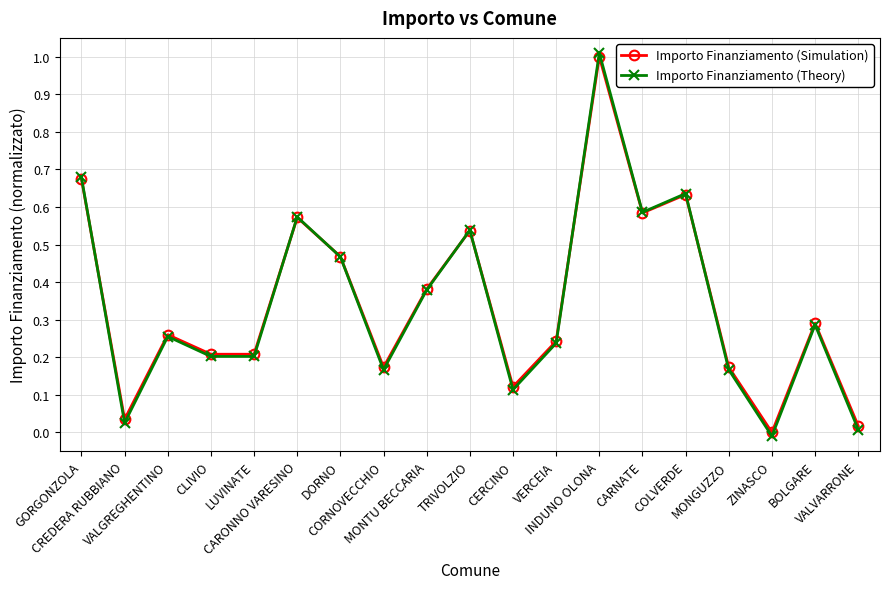

Where is the first local maximum for Importo Finanziamento (Theory)?

VALGREGHENTINO